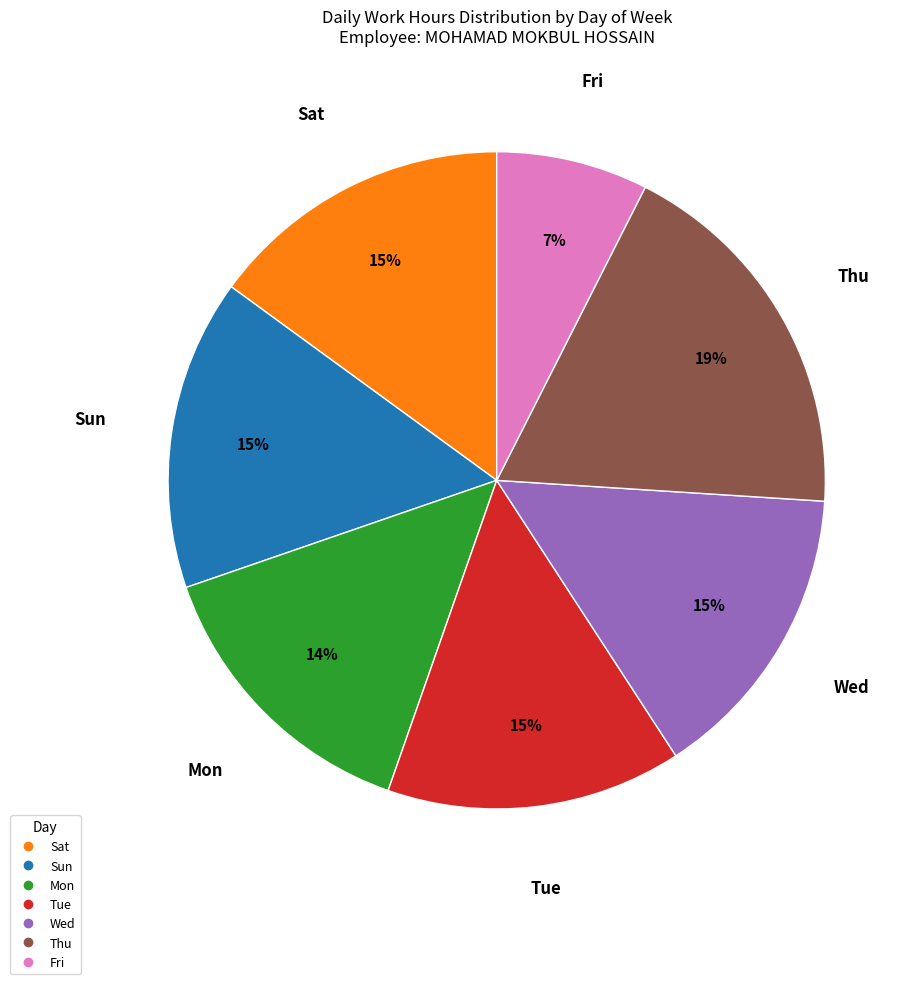

Which slice is the smallest?

Fri